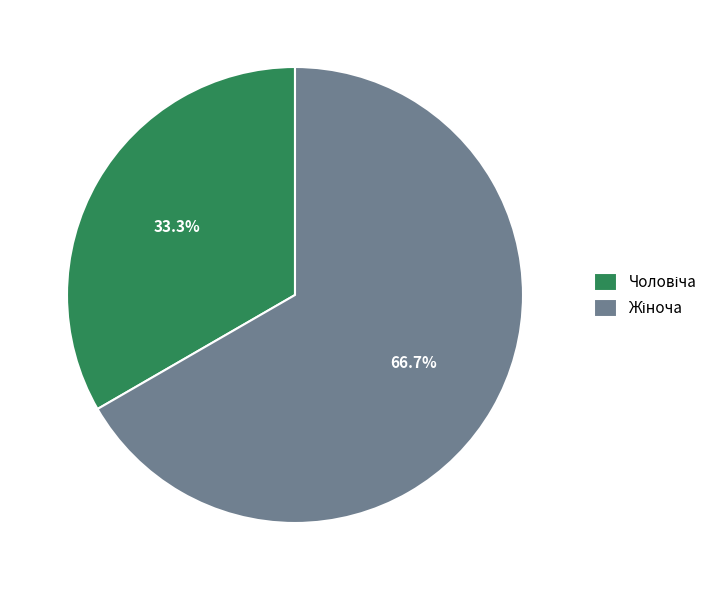

Is there any slice that represents more than half of the pie?

Yes